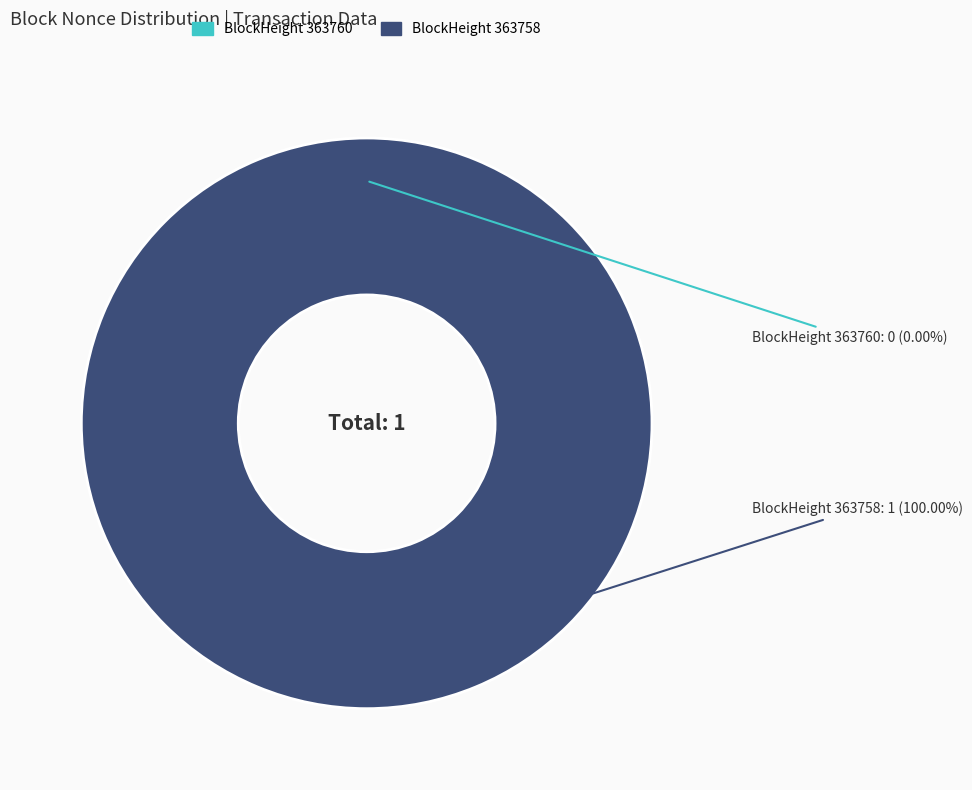

What percentage is NOT represented by 363760?

100.0%